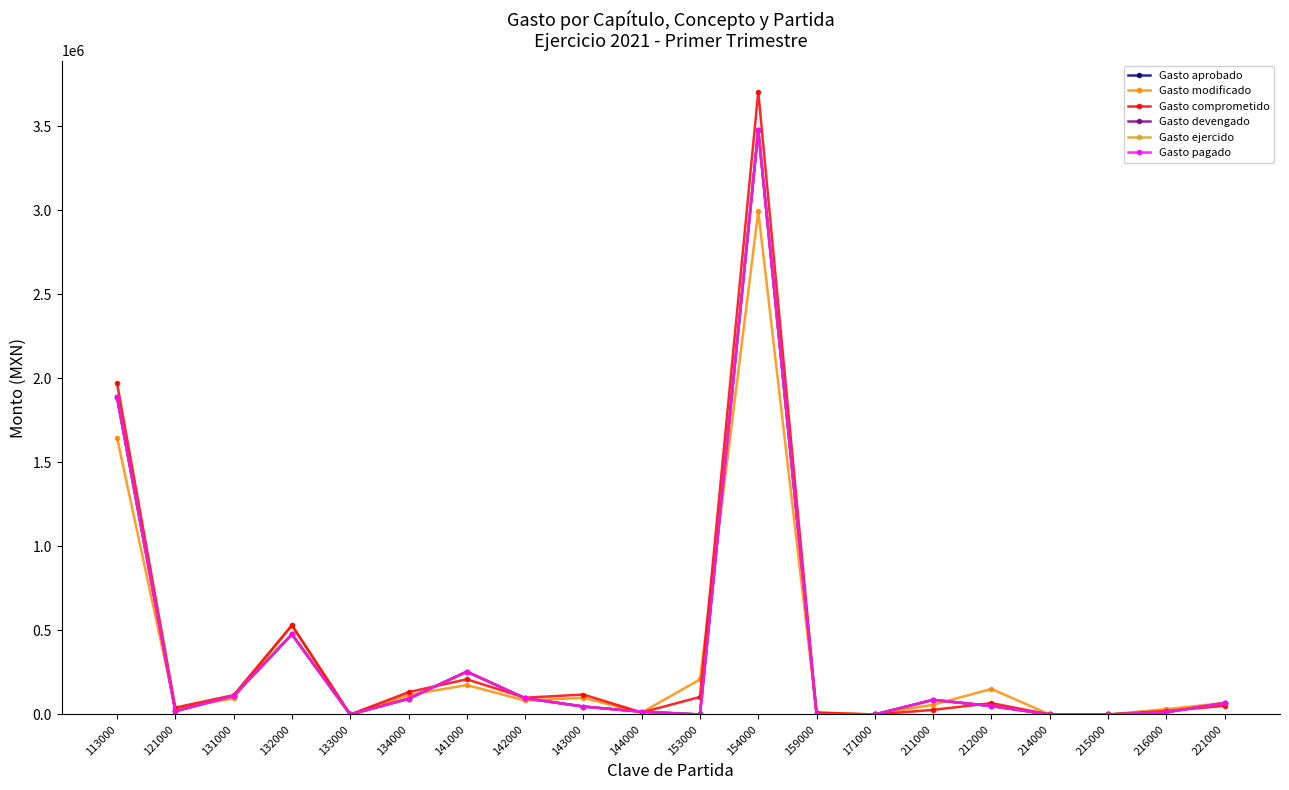

True or false: Gasto pagado and Gasto devengado cross at least once.

False